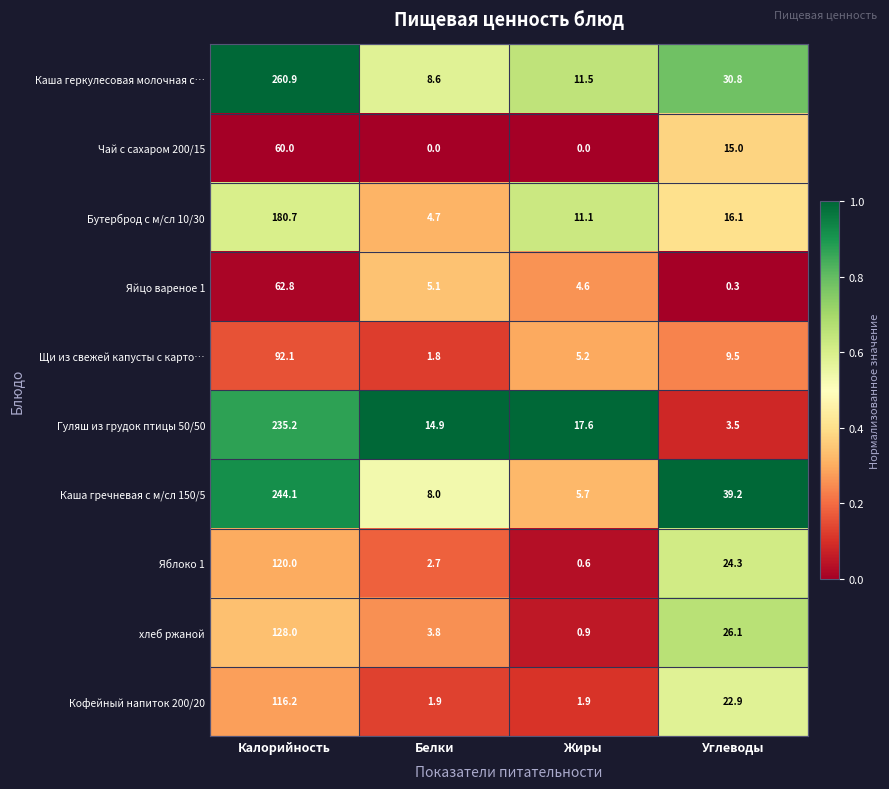

At Белки, list the series in order from smallest to largest.

Чай с сахаром 200/15, Щи из свежей капусты с карто…, Кофейный напиток 200/20, Яблоко 1, хлеб ржаной, Бутерброд с м/сл 10/30, Яйцо вареное 1, Каша гречневая с м/сл 150/5, Каша геркулесовая молочная с…, Гуляш из грудок птицы 50/50